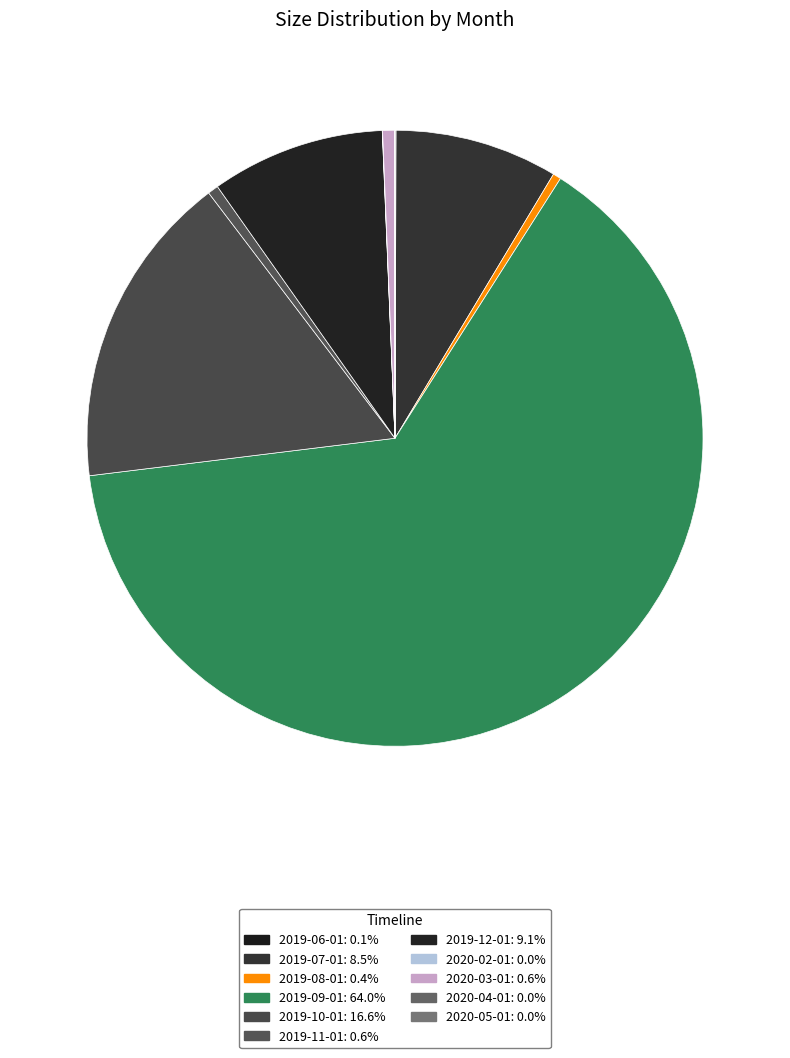

Between 2019-11-01 and 2019-12-01, which is larger?

2019-12-01